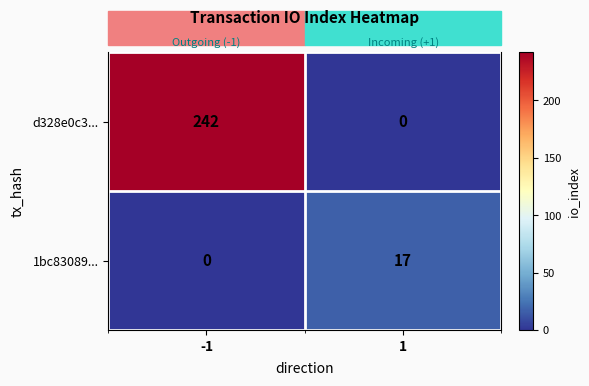

What is the difference between the maximum and minimum values in the d328e0c3... series?

242